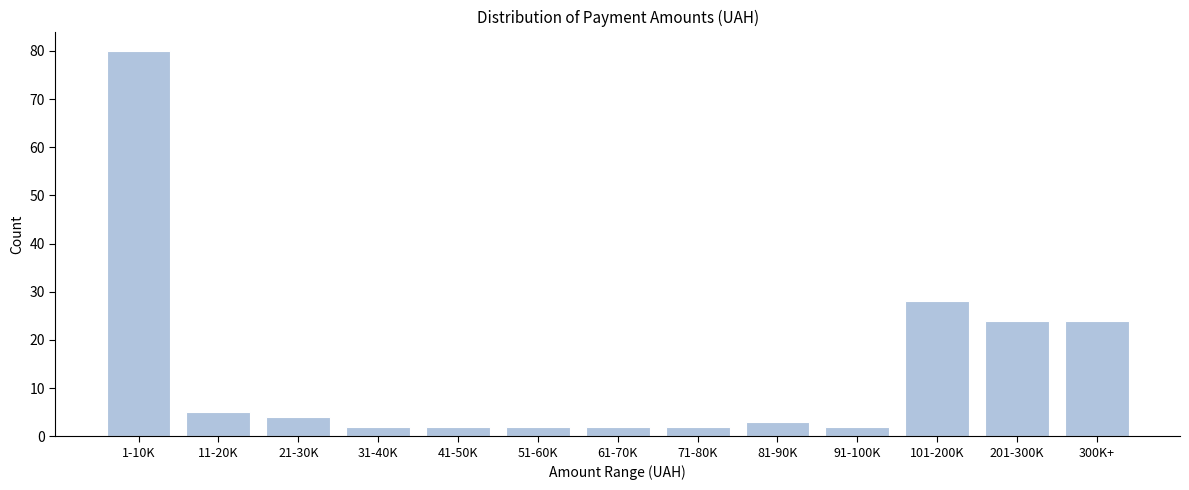

Reading left to right, list all the values displayed in this chart.

1-10K=80	11-20K=5	21-30K=4	31-40K=2	41-50K=2	51-60K=2	61-70K=2	71-80K=2	81-90K=3	91-100K=2	101-200K=28	201-300K=24	300K+=24